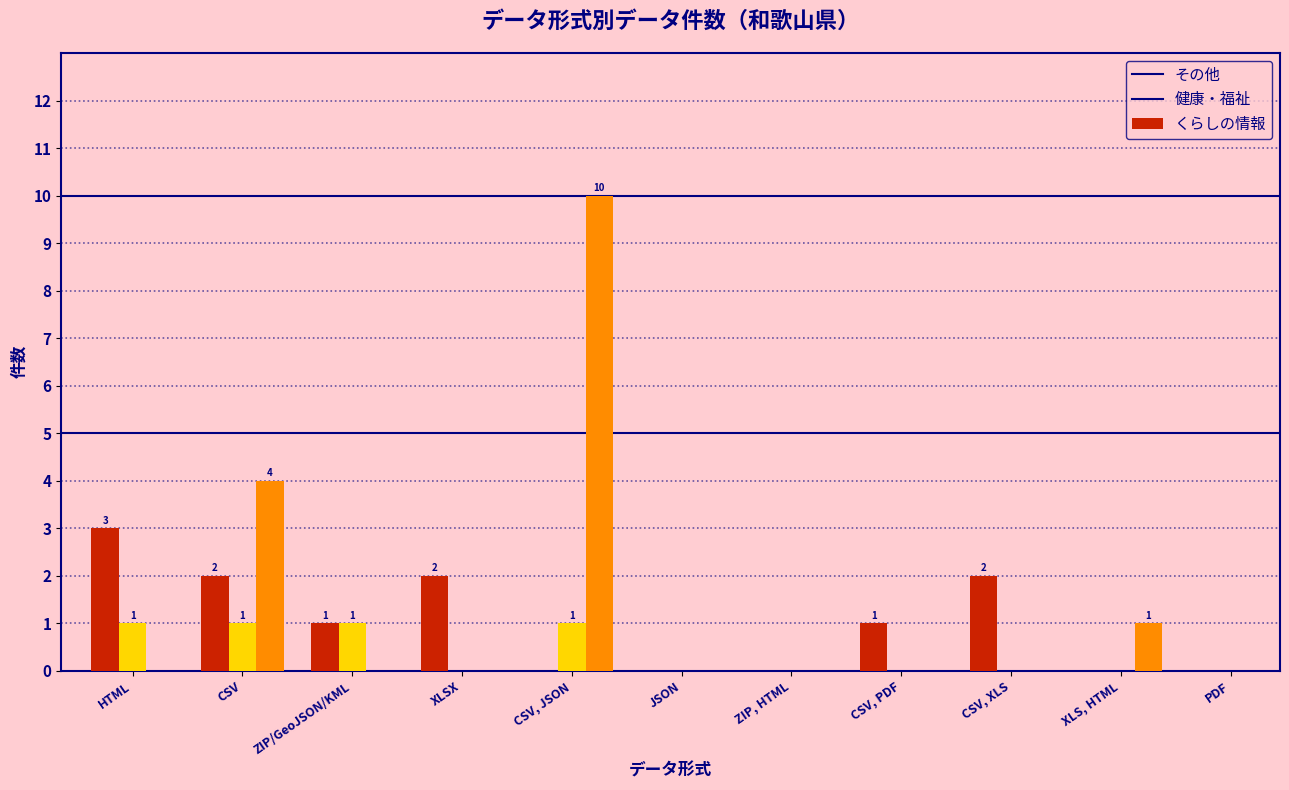

At which category is the sum across all series the highest?

CSV, JSON